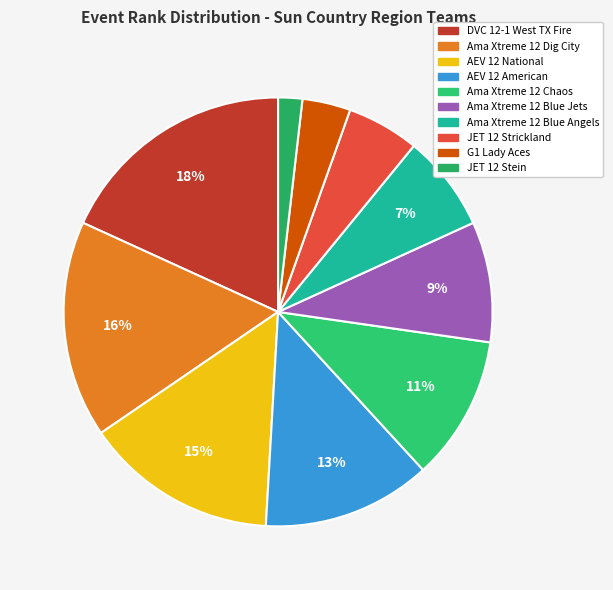

To the nearest percent, what is the difference between the largest and smallest slice percentages?

16%